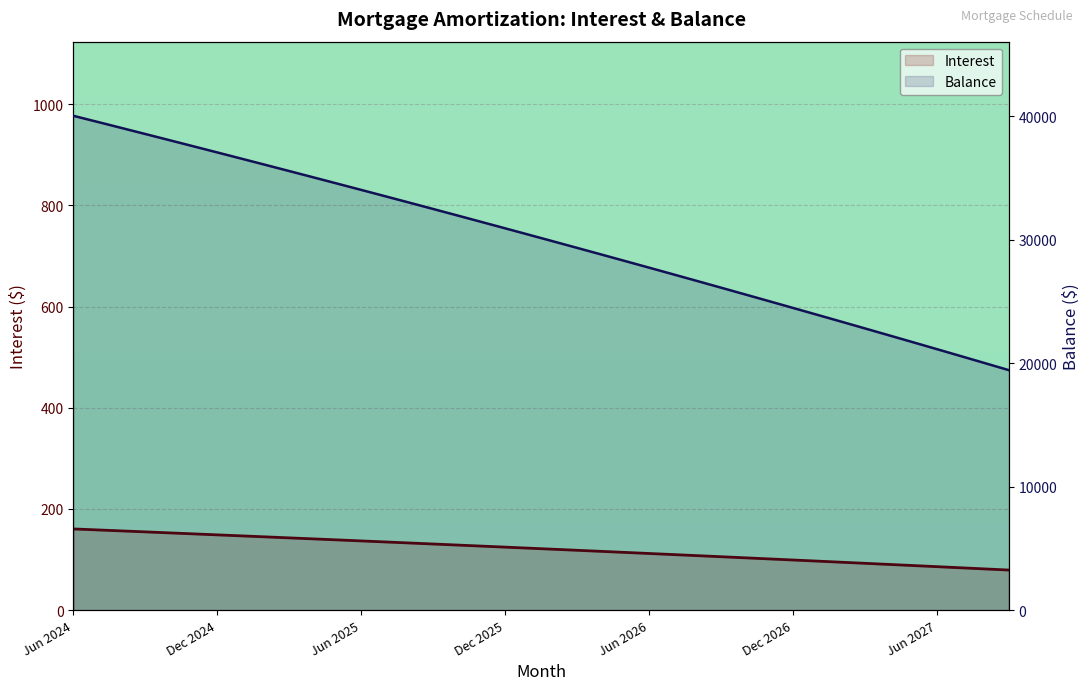

True or false: Interest and Balance intersect in this chart.

False